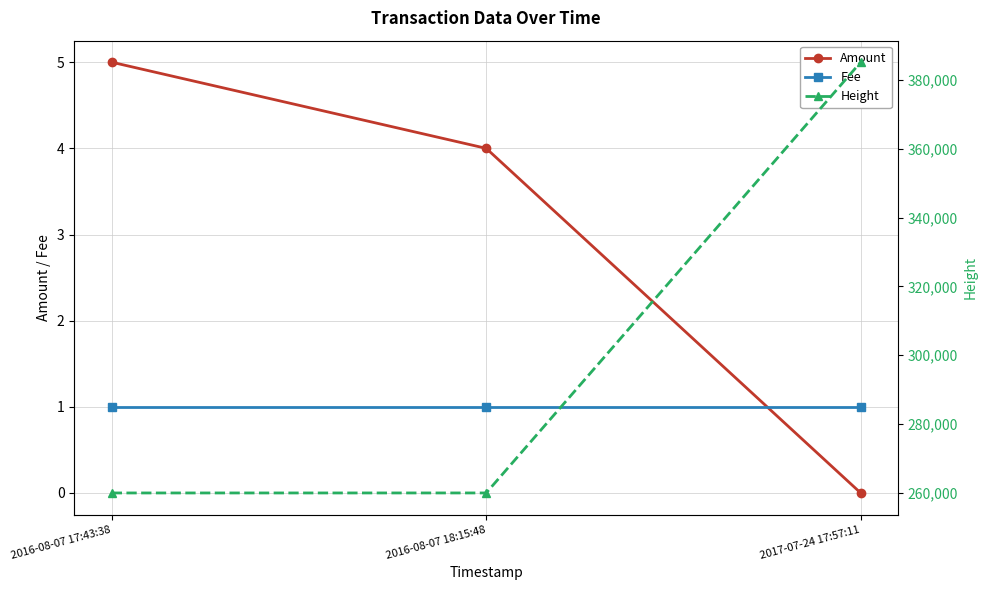

Where does the Height series first go above 259916?

2017-07-24 17:57:11